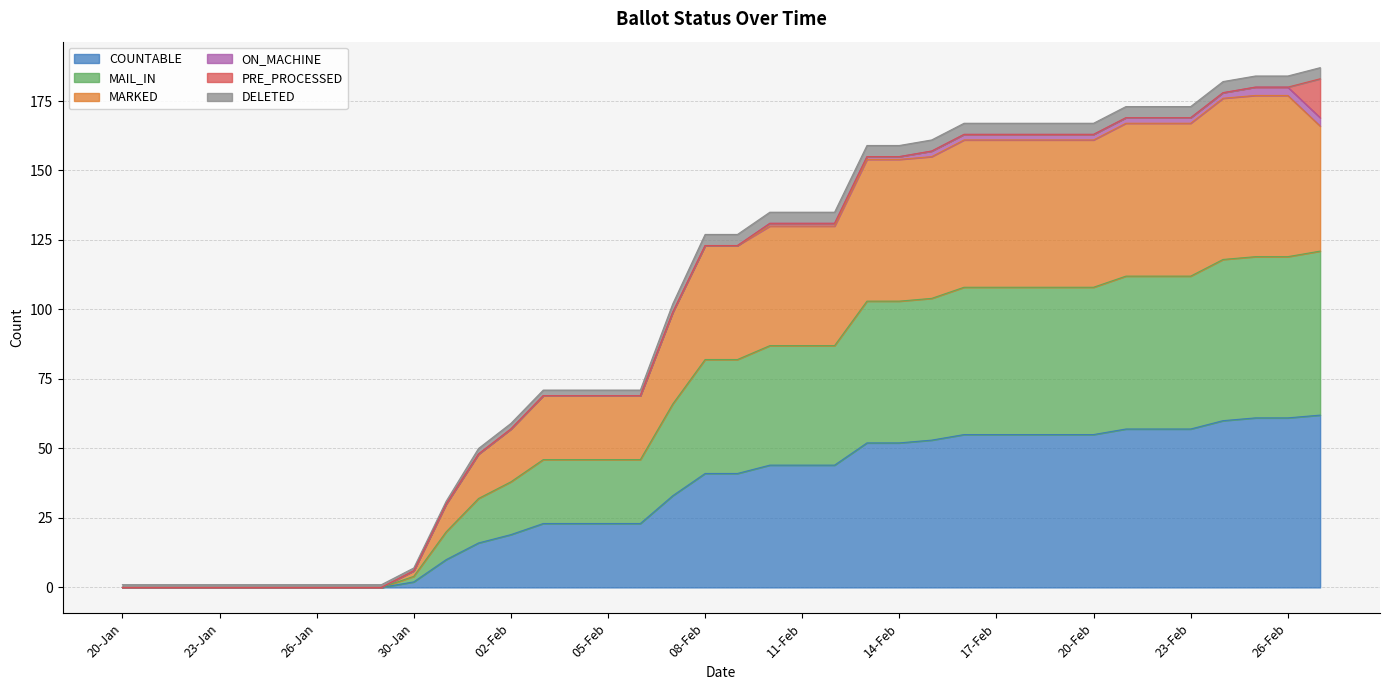

What is the highest value of the COUNTABLE series?

62